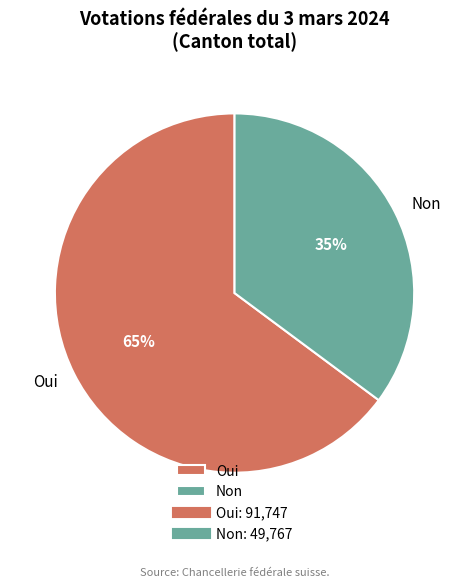

What is the largest slice in the pie chart?

Oui